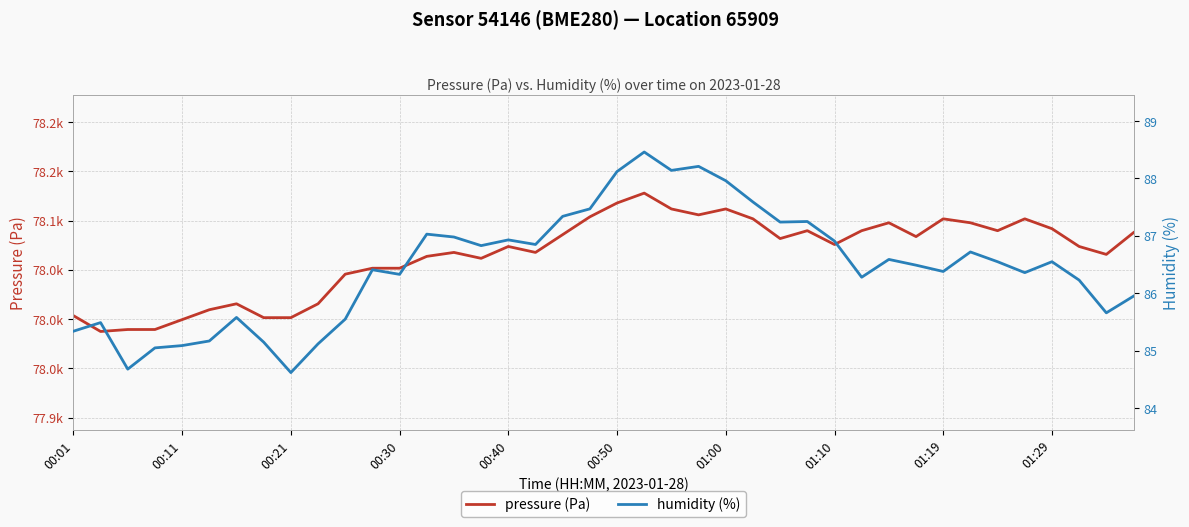

Reading right to left, what are all the values shown in this chart?

pressure (Pa): 78087.8	78065.7	78073.7	78091.8	78101.8	78089.8	78097.8	78101.8	78083.8	78097.8	78089.8	78075.7	78089.8	78081.8	78101.8	78111.8	78105.8	78111.8	78127.9	78117.8	78103.8	78085.8	78067.7	78073.7	78061.7	78067.7	78063.7	78051.7	78051.7	78045.6	78015.6	78001.5	78001.5	78015.6	78009.5	77999.5	77989.5	77989.5	77987.5	78003.5
humidity (%): 86.0	85.7	86.2	86.5	86.4	86.5	86.7	86.4	86.5	86.6	86.3	86.9	87.2	87.2	87.6	88.0	88.2	88.1	88.5	88.1	87.5	87.3	86.8	86.9	86.8	87.0	87.0	86.3	86.4	85.5	85.1	84.6	85.2	85.6	85.2	85.1	85.0	84.7	85.5	85.3